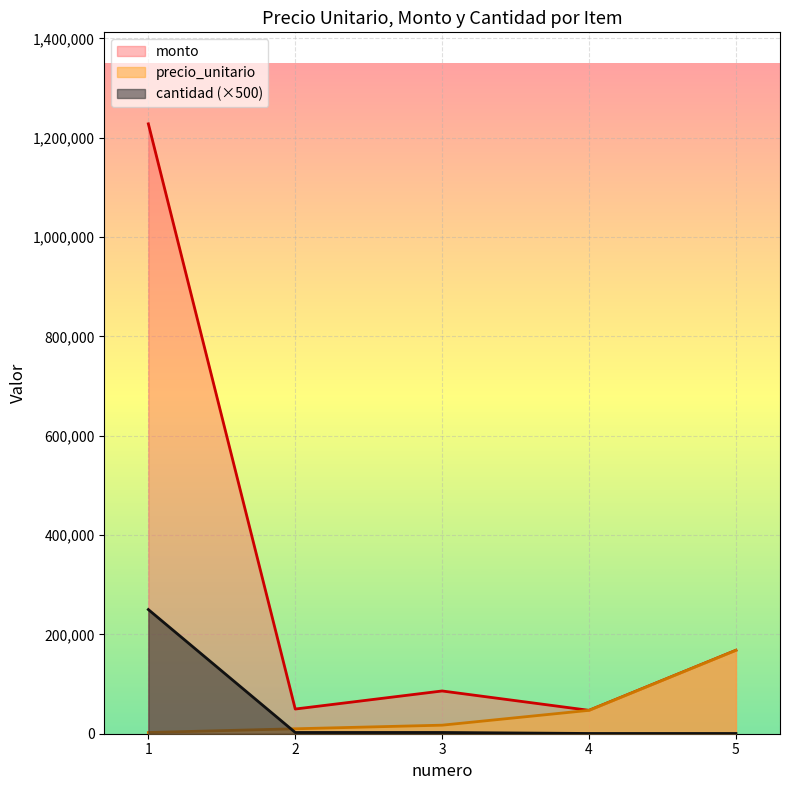

Where does the monto series first go above 86080?

1